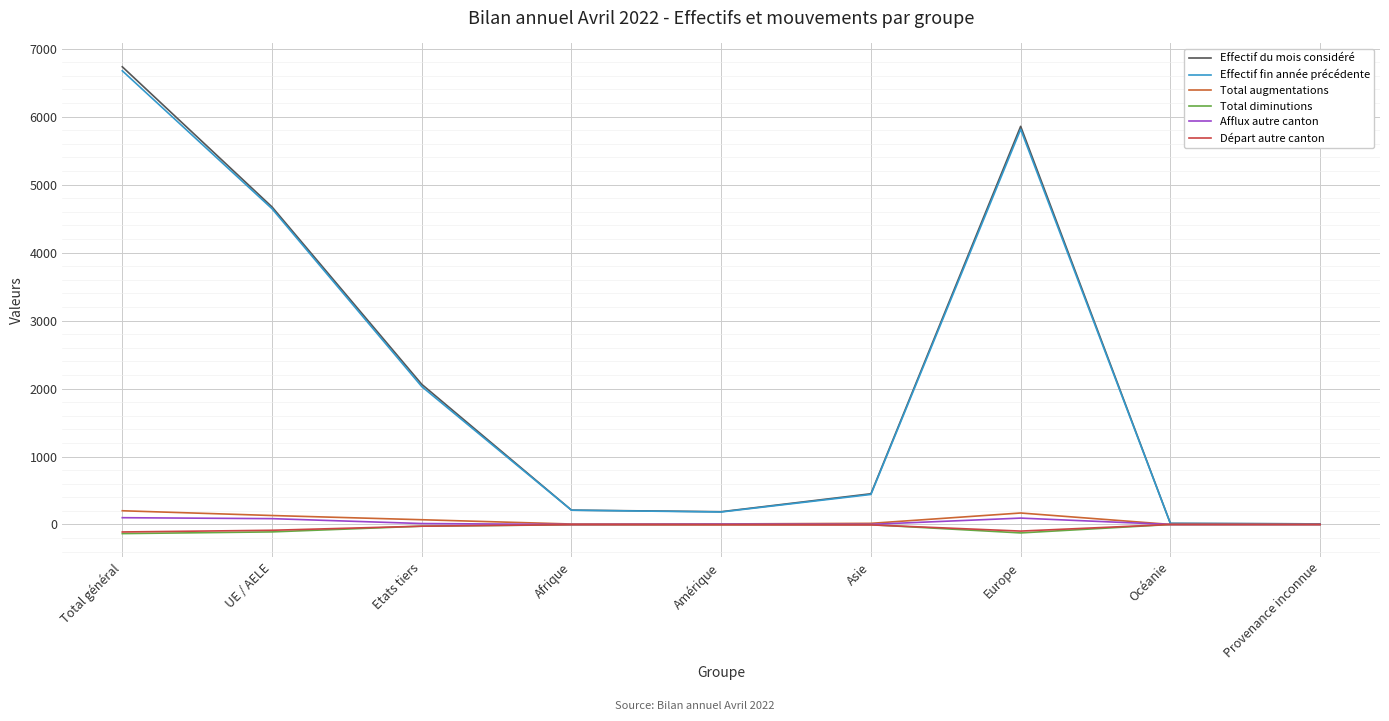

Where does the Départ autre canton series first go above -6?

Afrique